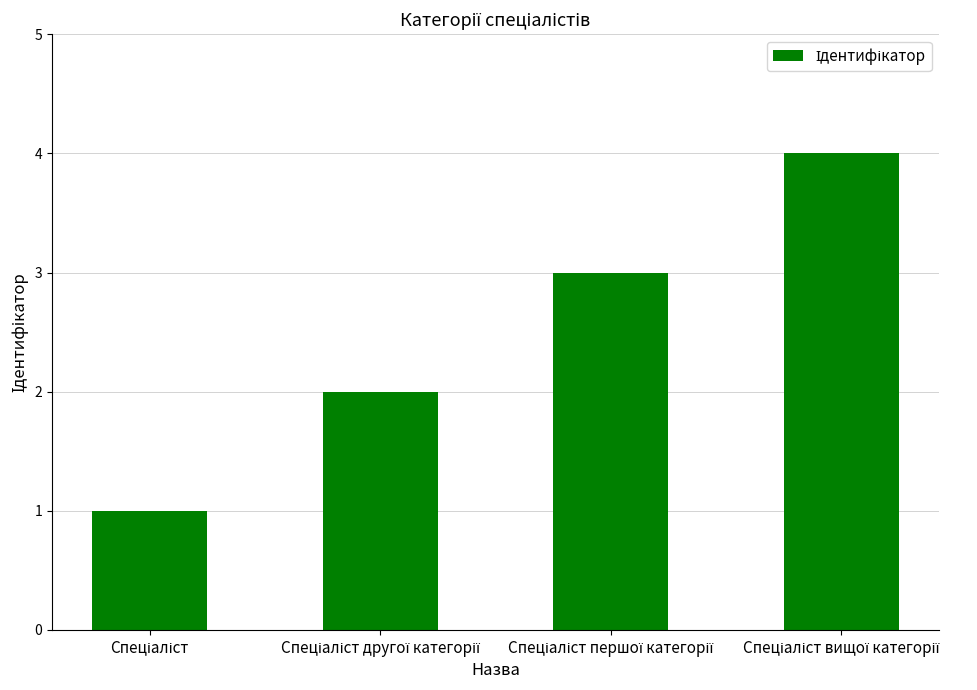

What is the greatest value displayed?

4